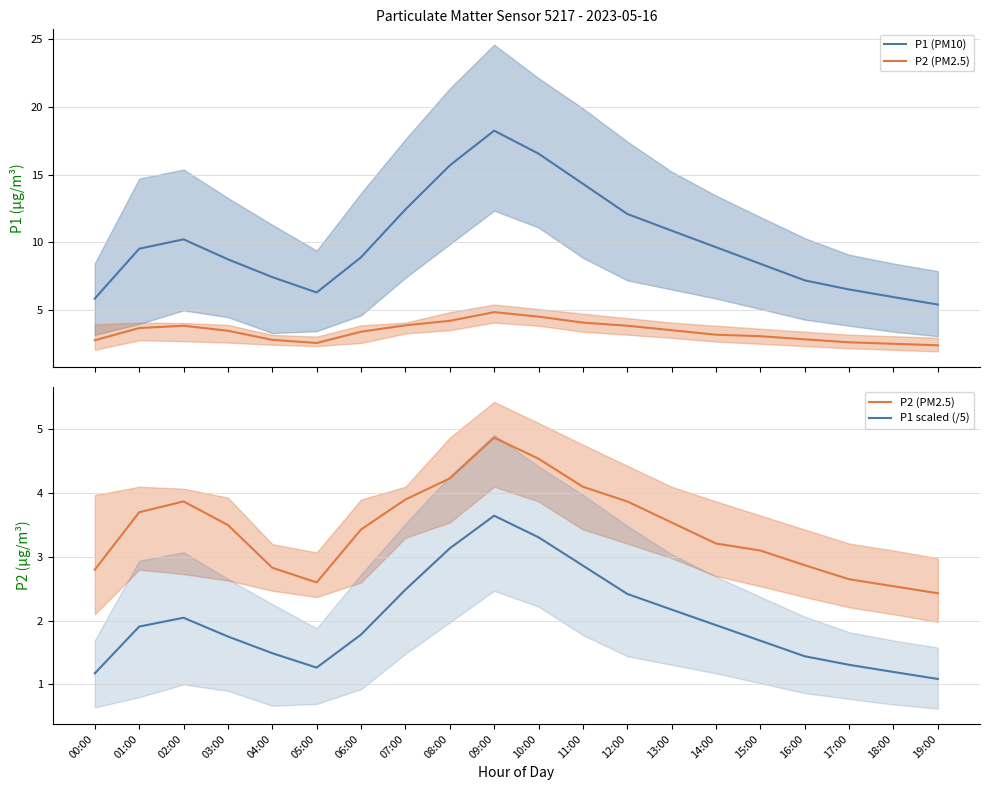

What is the total value across all series at 16:00?

11.5